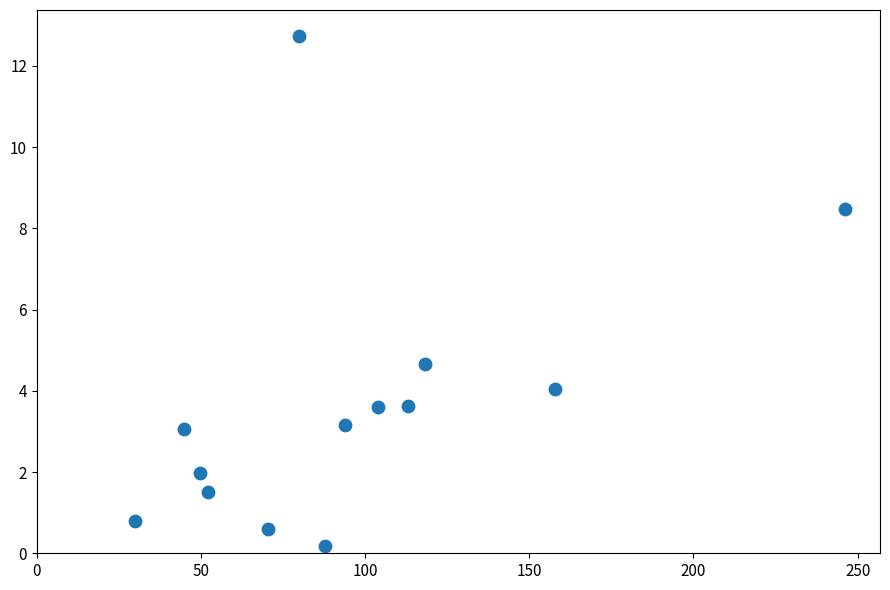

What is the range of Y values (max minus min)?

12.6